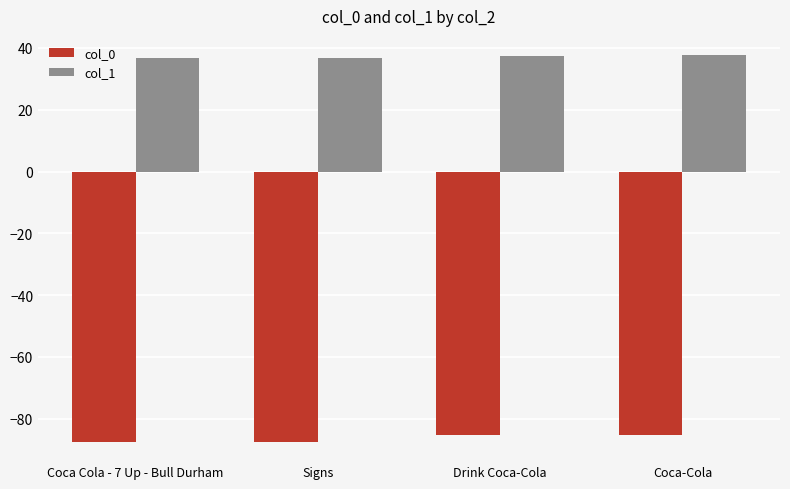

What is the minimum value shown in the chart?

-87.5